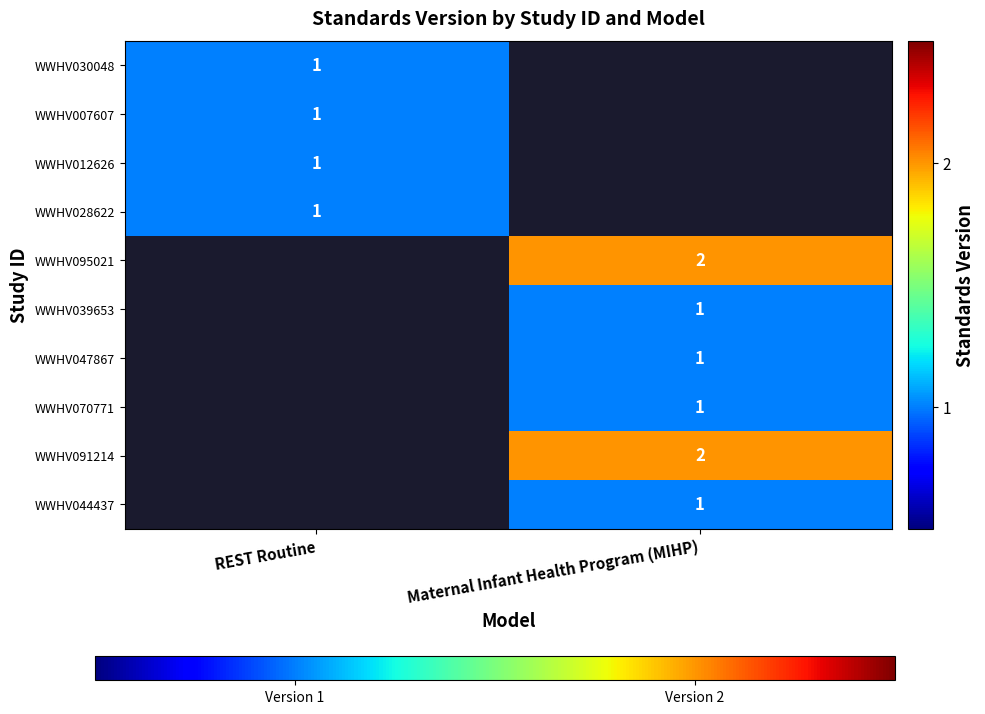

The value of WWHV091214 at Maternal Infant Health Program (MIHP) is 1. True or false?

False